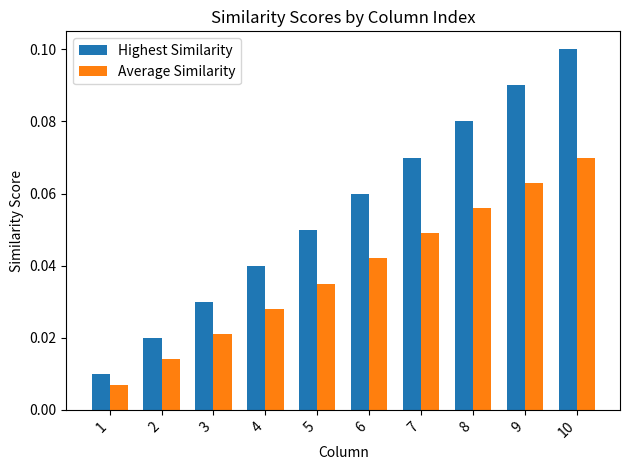

The value of Average Similarity at 10 is 0.0. True or false?

False